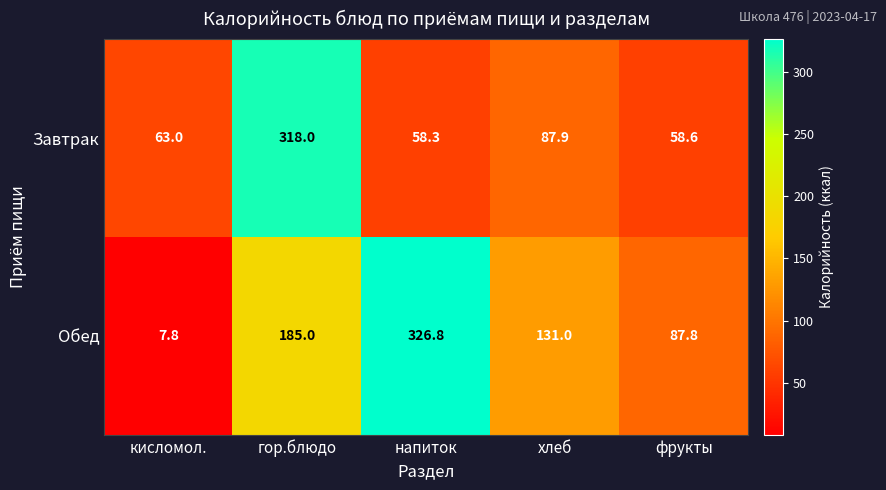

Which label corresponds to the smallest value in the chart?

кисломол.